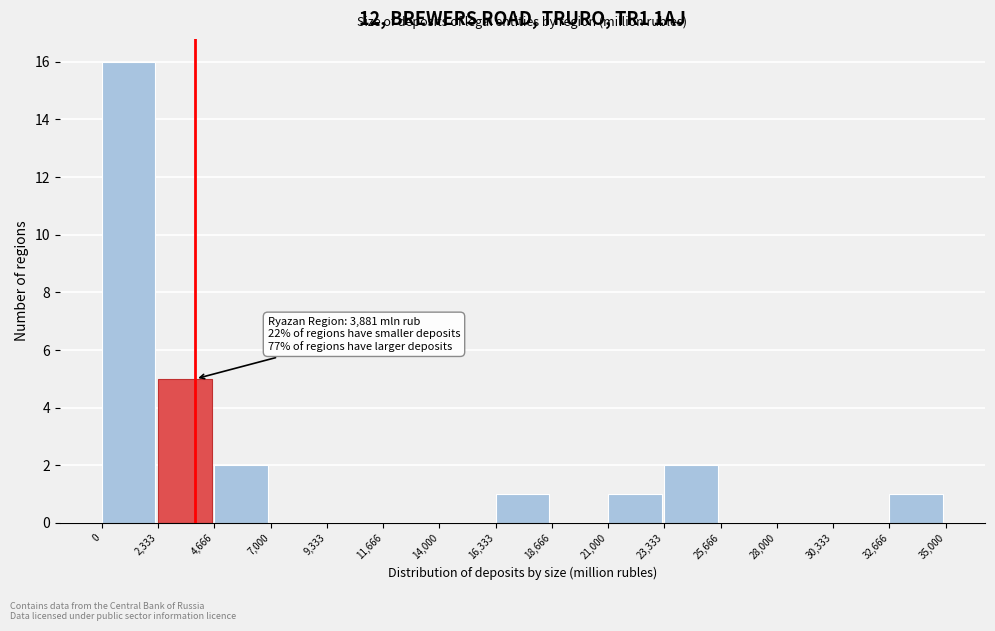

Over which range of the x-axis is the bar tallest?

0 to 2,333